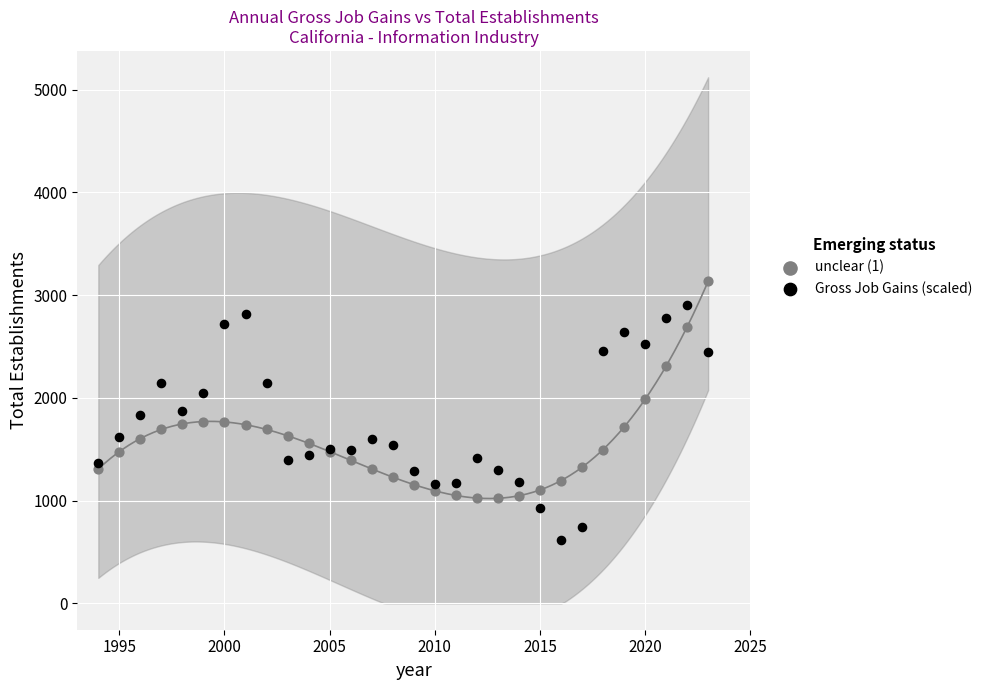

What is the X range (max minus min) for the scatter plot?

29.0